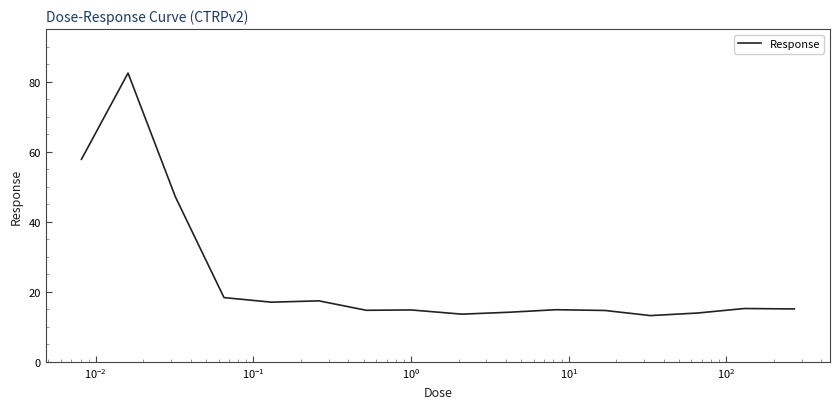

What is the smallest value displayed?

13.2